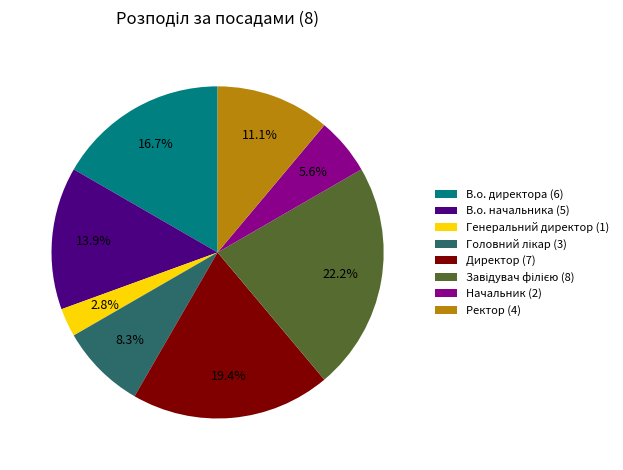

How much of the chart is everything except В.о. директора (6)?

83.3%